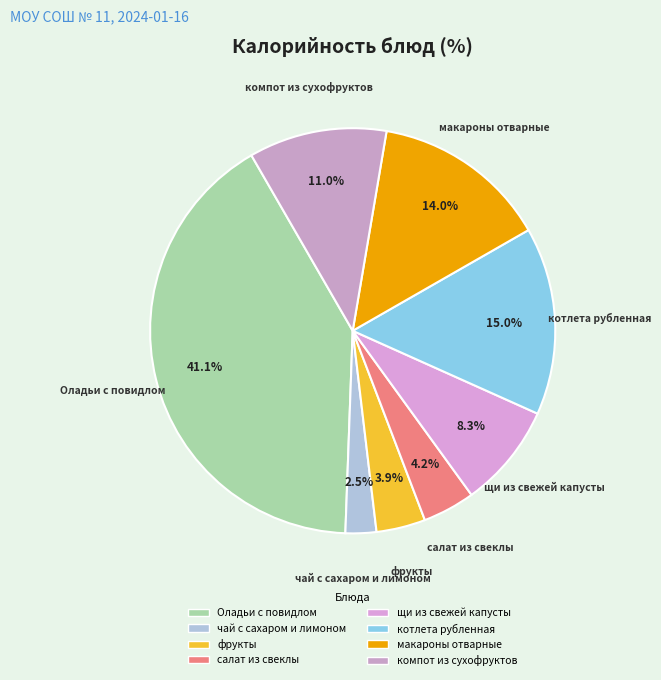

Is there any slice that represents more than half of the pie?

No